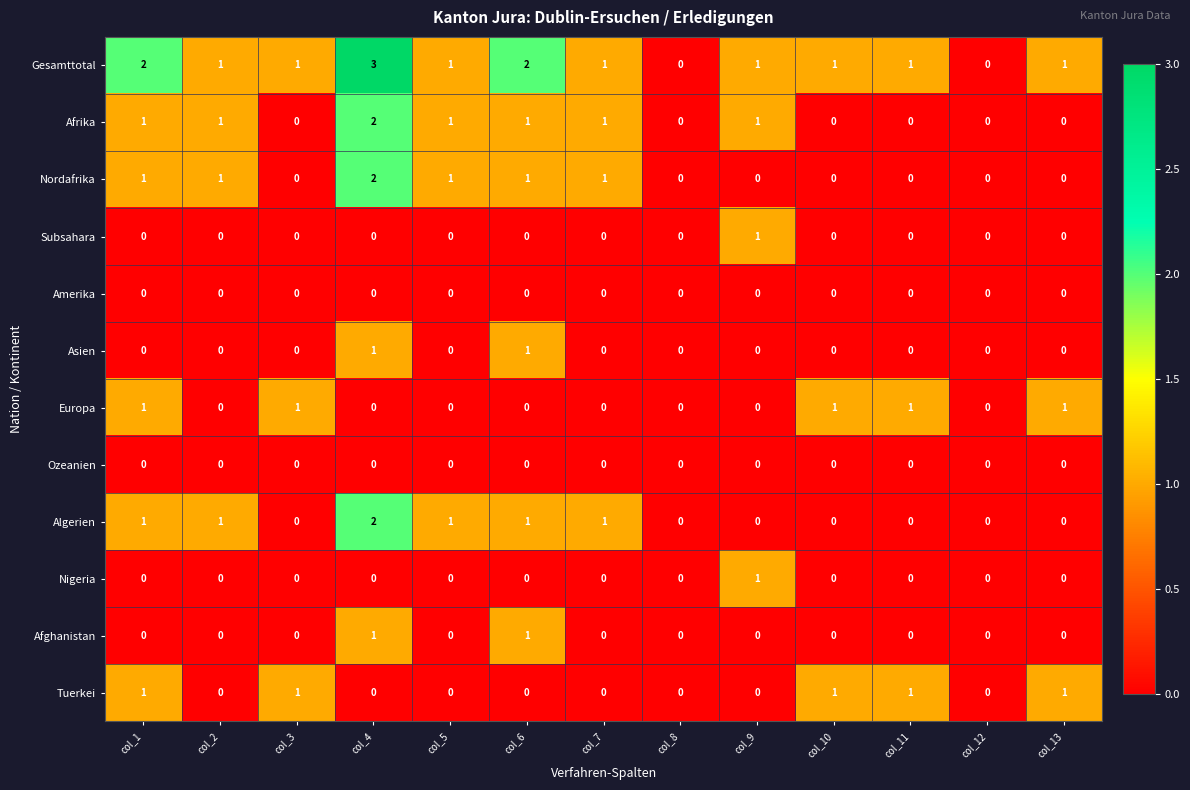

The value of Subsahara at col_7 is 0. True or false?

True